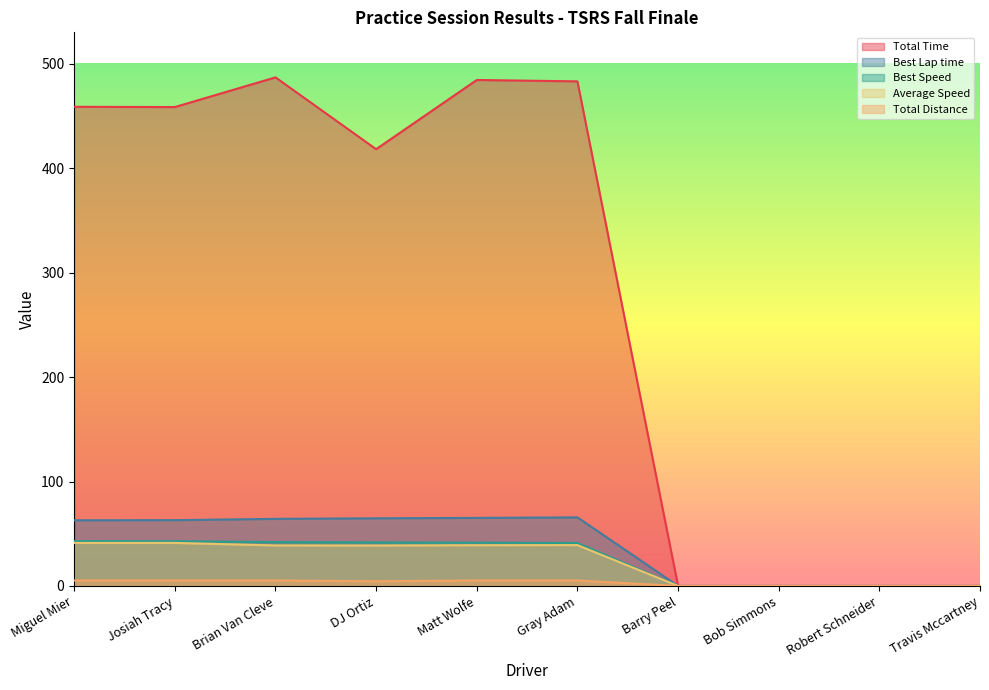

Reading right to left, transcribe all the data shown in this chart.

Total Time: 0.0	0.0	0.0	0.0	483.1	484.4	418.1	486.9	458.5	458.7
Best Lap time: 0.0	0.0	0.0	0.0	65.7	65.2	64.8	64.2	63.0	62.9
Best Speed: 0.0	0.0	0.0	0.0	41.1	41.4	41.7	42.0	42.9	42.9
Average Speed: 0.0	0.0	0.0	0.0	39.1	39.0	38.7	38.8	41.2	41.2
Total Distance: 0.0	0.0	0.0	0.0	5.2	5.2	4.5	5.2	5.2	5.2